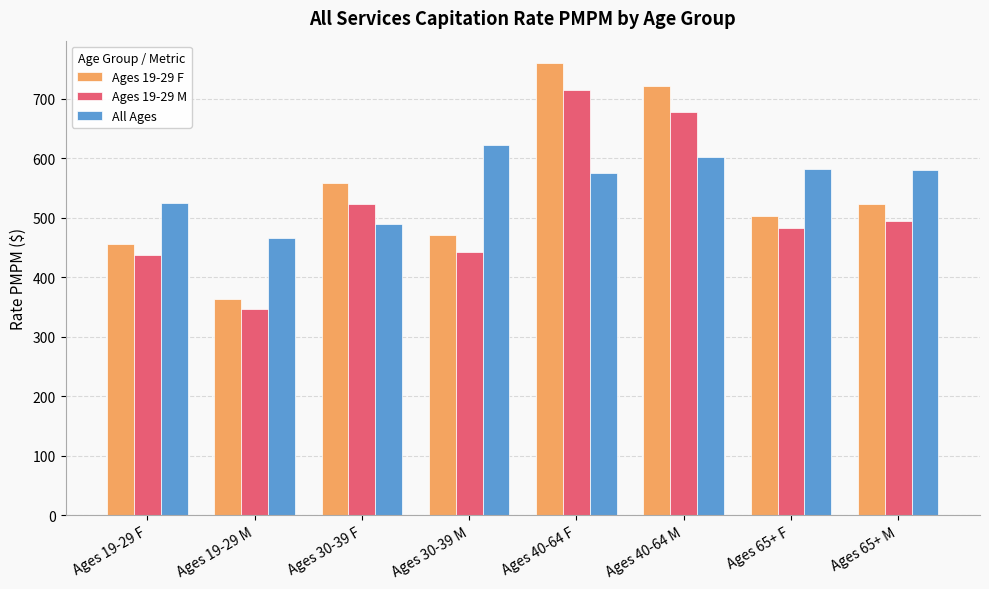

What is the value of the Ages 19-29 M bar at the 7th from the left?

483.1